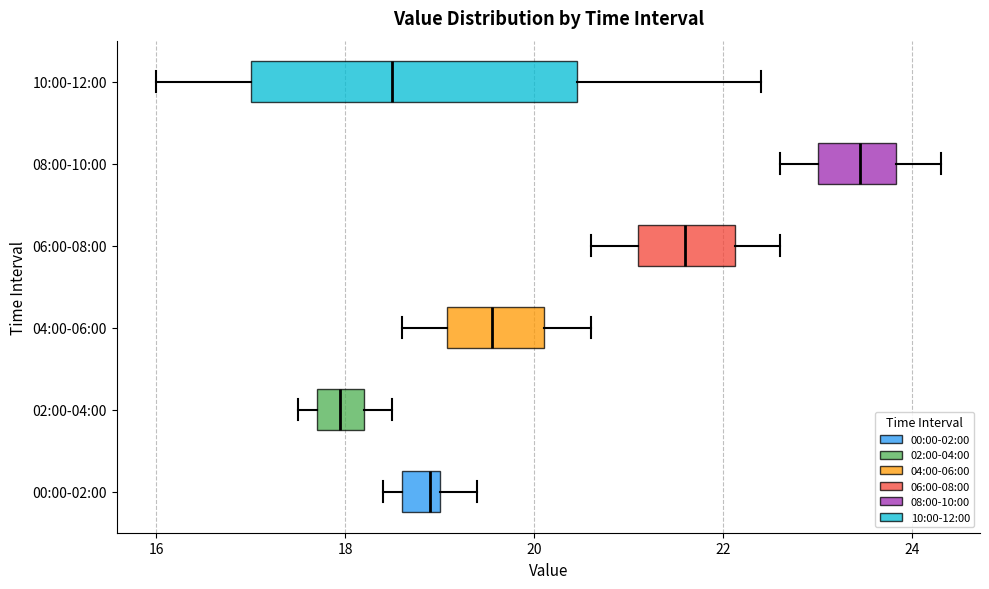

Reading bottom to top, transcribe this box plot: for each box, give where its median line is, the range the box spans, and where its two whiskers end, as read against the x-axis. The values are not printed on the chart, so give them approximately, as read against the axis.

00:00-02:00: median 19.0 (just left of the box's right edge), box 18.6 to 19.0, whiskers 18.4 to 19.4
02:00-04:00: median 18.0, box 17.8 to 18.2, whiskers 17.6 to 18.6
04:00-06:00: median 19.6, box 19.0 to 20.2, whiskers 18.6 to 20.6
06:00-08:00: median 21.6, box 21.2 to 22.2, whiskers 20.6 to 22.6
08:00-10:00: median 23.4, box 23.0 to 23.8, whiskers 22.6 to 24.4
10:00-12:00: median 18.6, box 17.0 to 20.4, whiskers 16.0 to 22.4